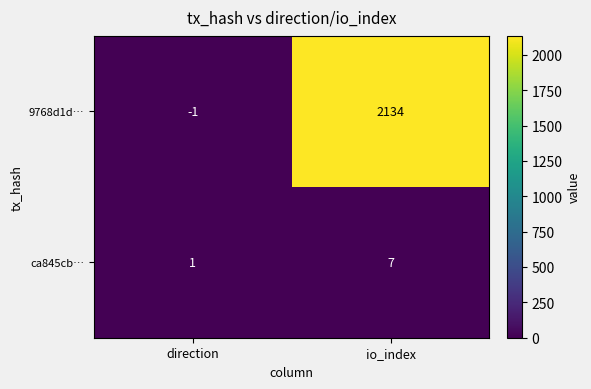

Is it true that ca845cb… equals 11 at io_index?

False